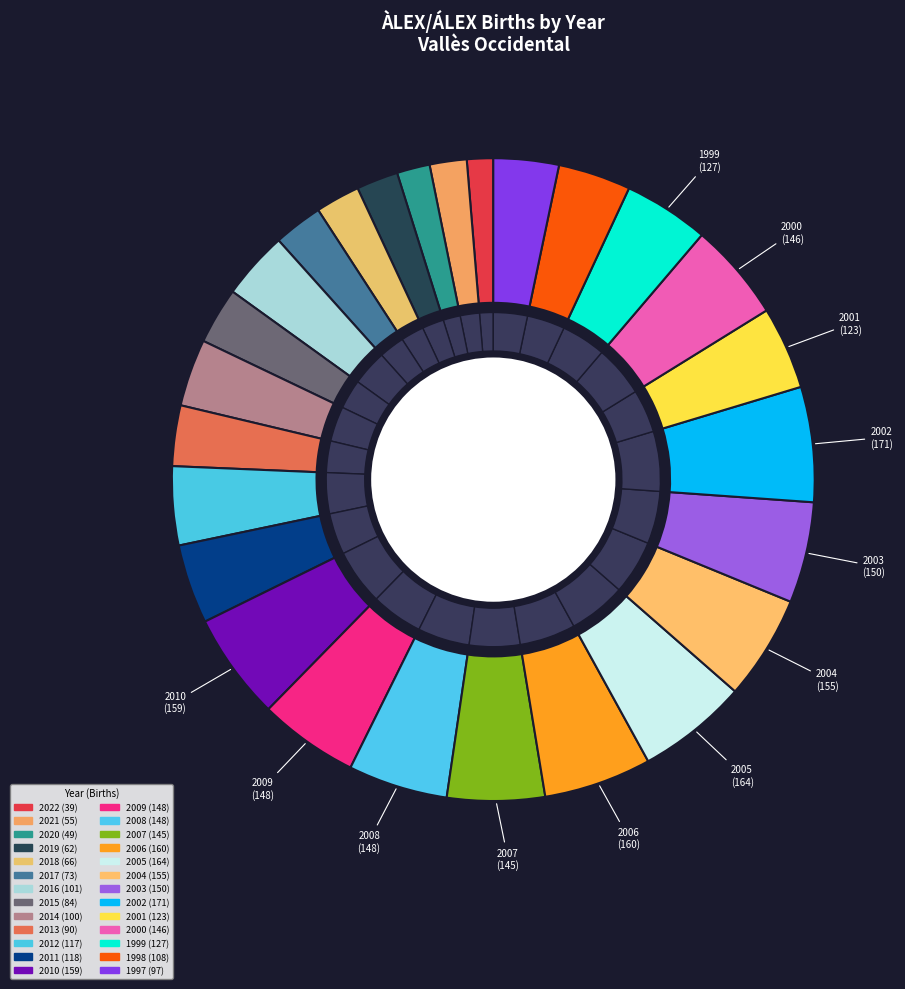

What percentage is the 2018 slice, to the nearest percent?

2%